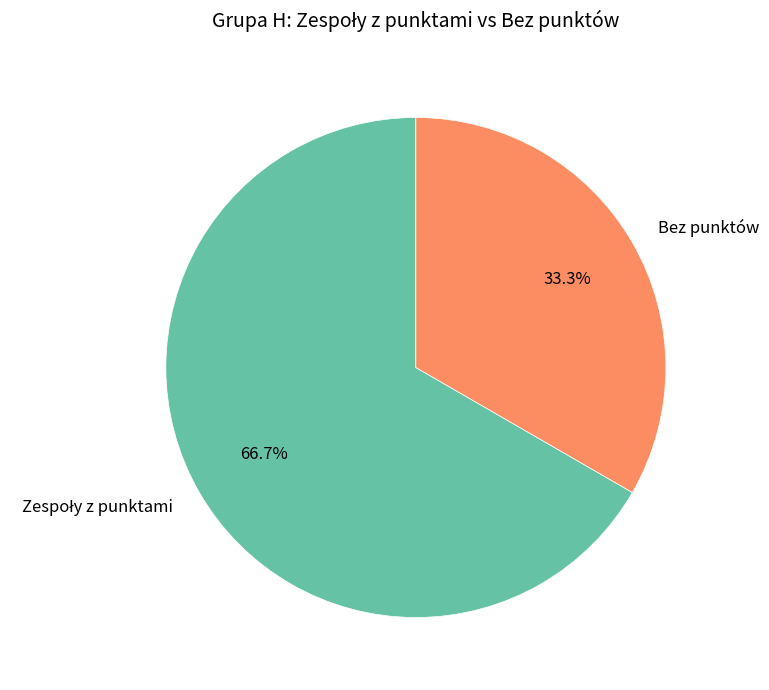

How much of the chart is everything except Bez punktów?

66.7%